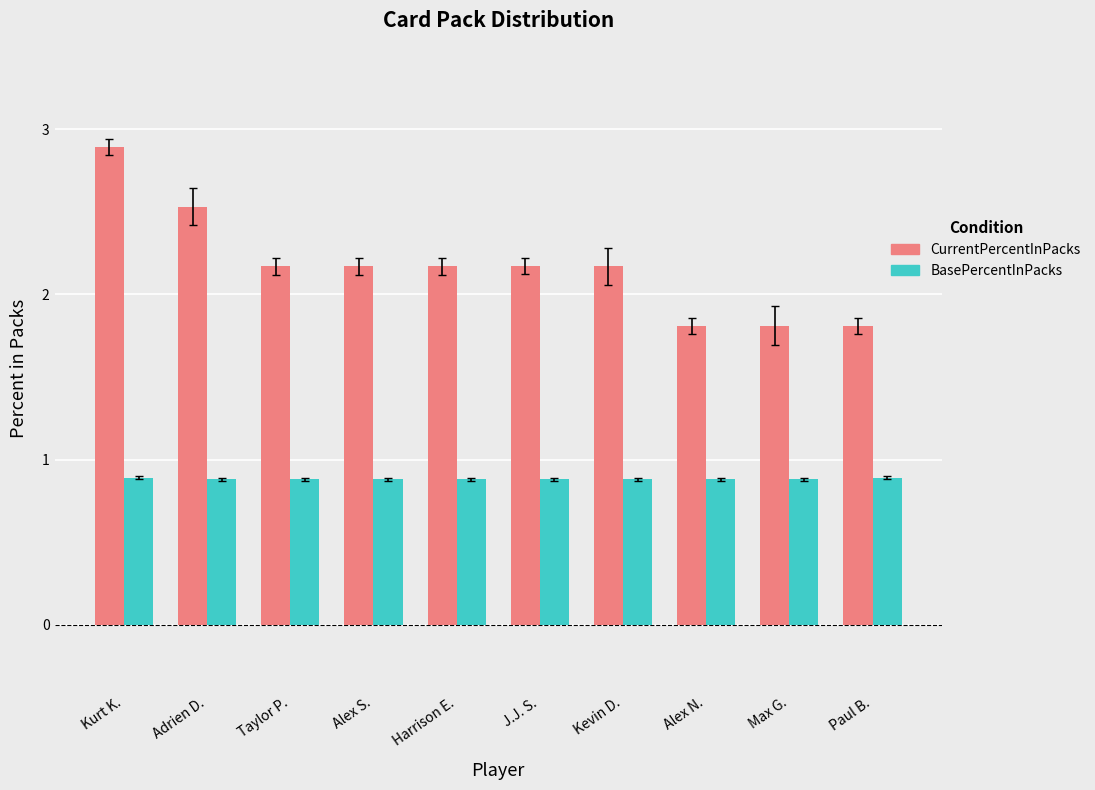

How many bars are there in total?

20